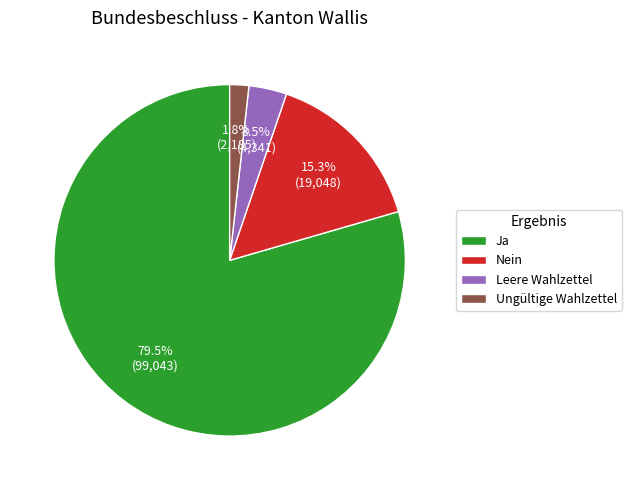

How many segments does this pie chart have?

4